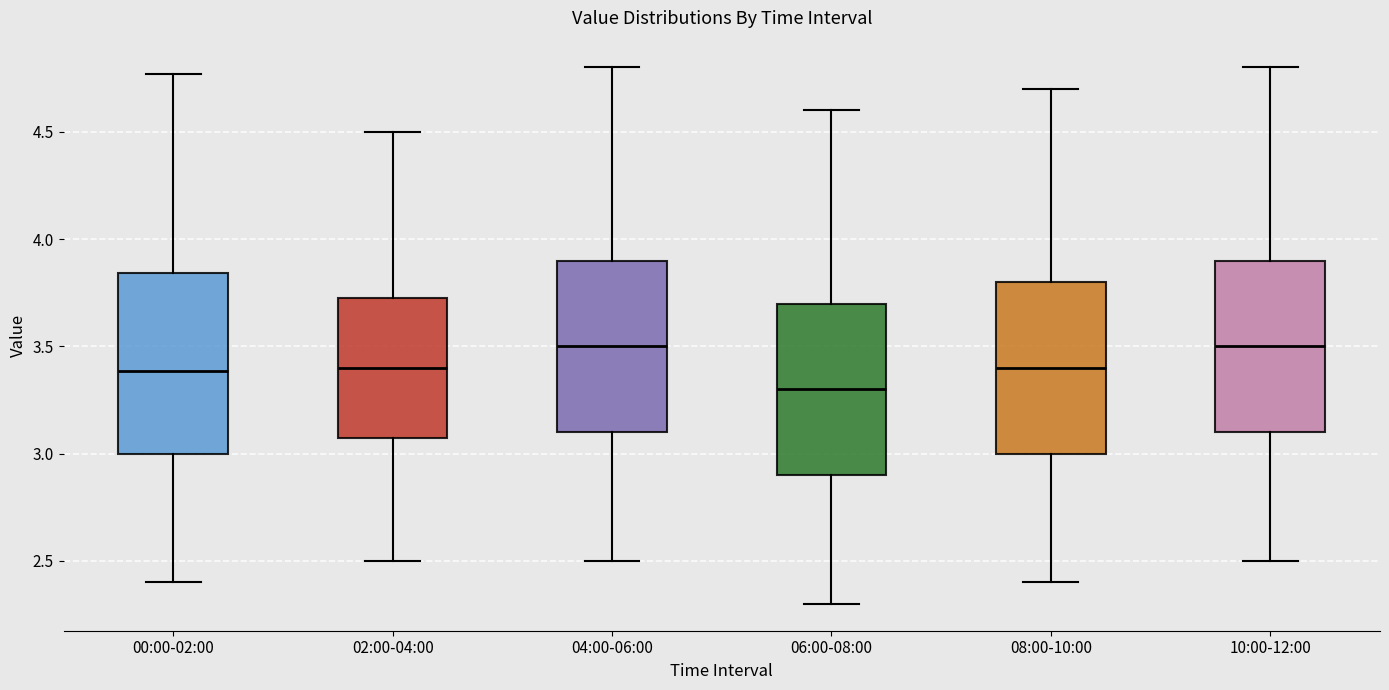

Reading left to right, read every box against the y-axis: the position of its median line, the range the box covers, and the ends of its whiskers. The values are not printed on the chart, so give them approximately, as read against the axis.

00:00-02:00: median 3.40, box 3.00 to 3.85, whiskers 2.40 to 4.75
02:00-04:00: median 3.40, box 3.10 to 3.75, whiskers 2.50 to 4.50
04:00-06:00: median 3.50, box 3.10 to 3.90, whiskers 2.50 to 4.80
06:00-08:00: median 3.30, box 2.90 to 3.70, whiskers 2.30 to 4.60
08:00-10:00: median 3.40, box 3.00 to 3.80, whiskers 2.40 to 4.70
10:00-12:00: median 3.50, box 3.10 to 3.90, whiskers 2.50 to 4.80